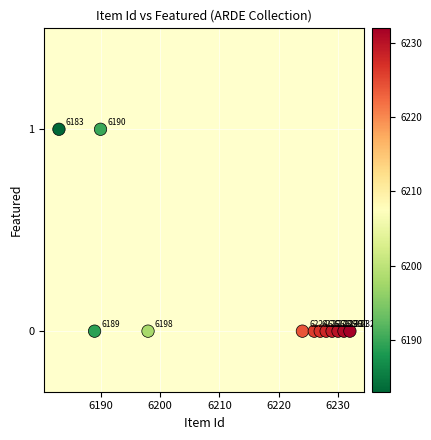

What is the average X value?

6216